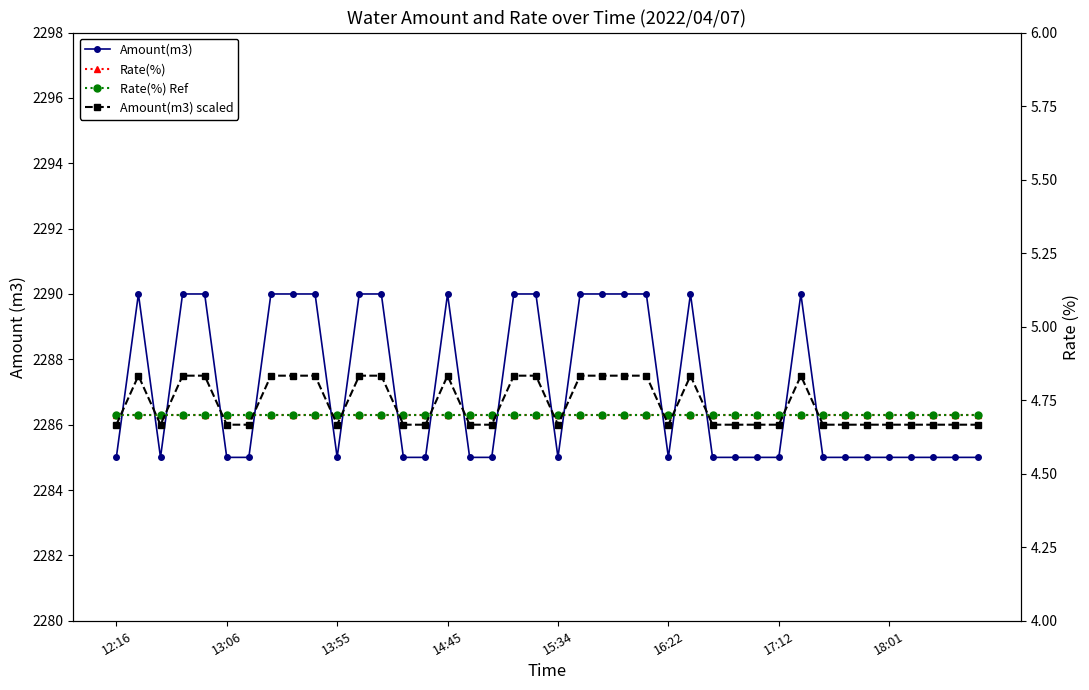

Where is Rate(%) Ref nearest to the value 4?

12:16